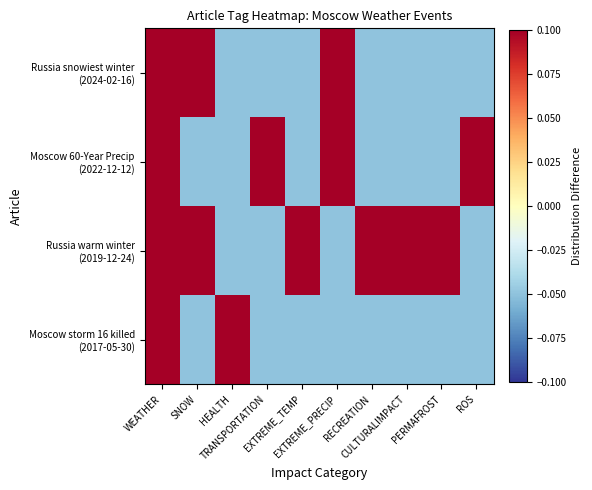

At which category does the chart reach its peak across all series?

WEATHER